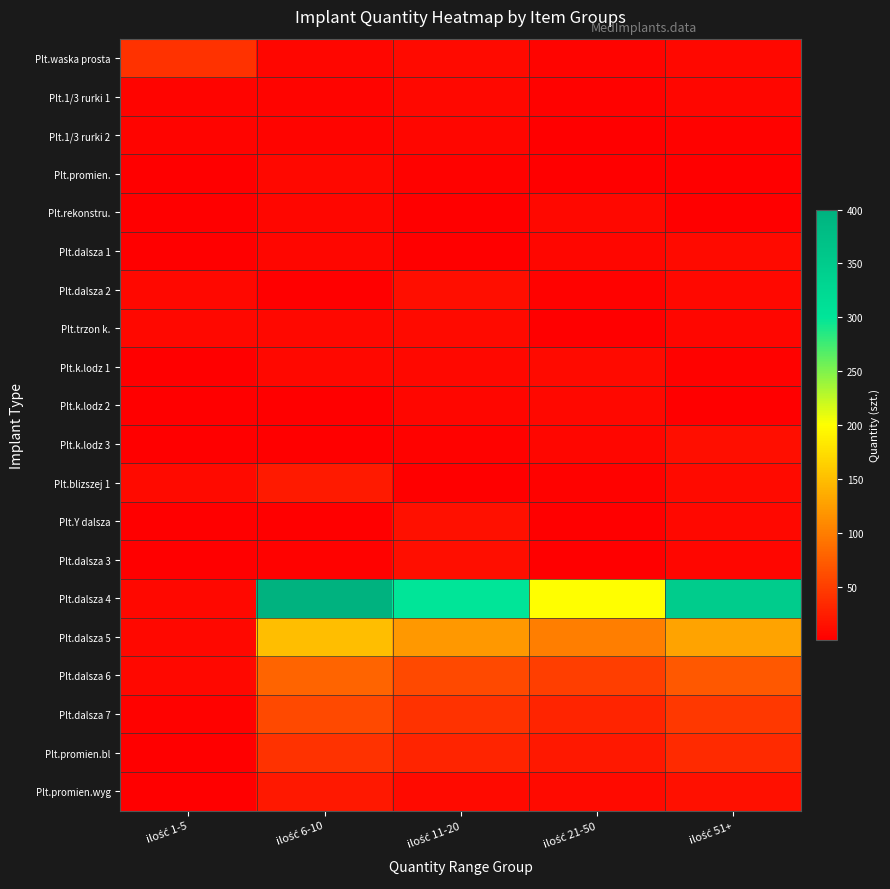

Which category has the lowest value across all series?

ilość 1-5